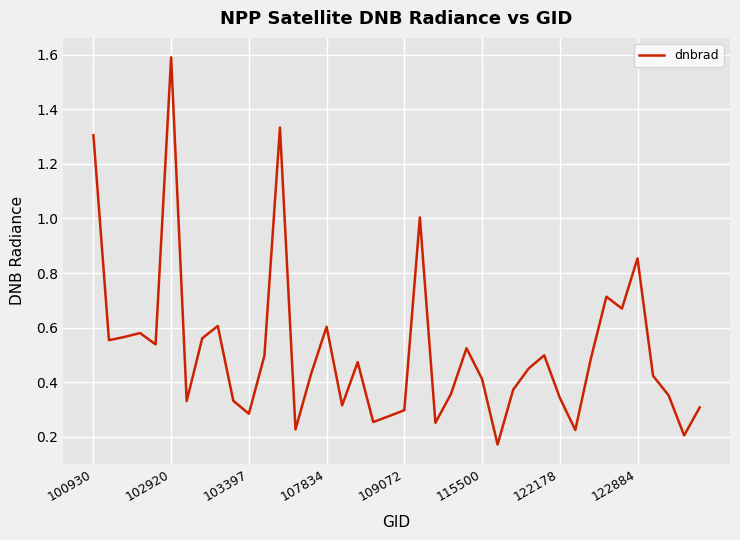

What is the greatest value displayed?

1.6